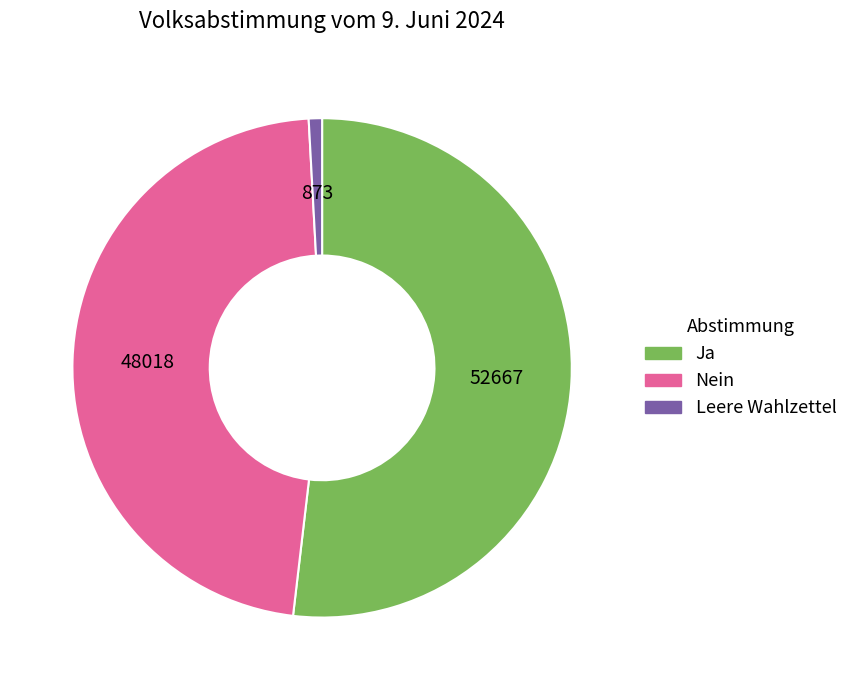

How many segments does this pie chart have?

3